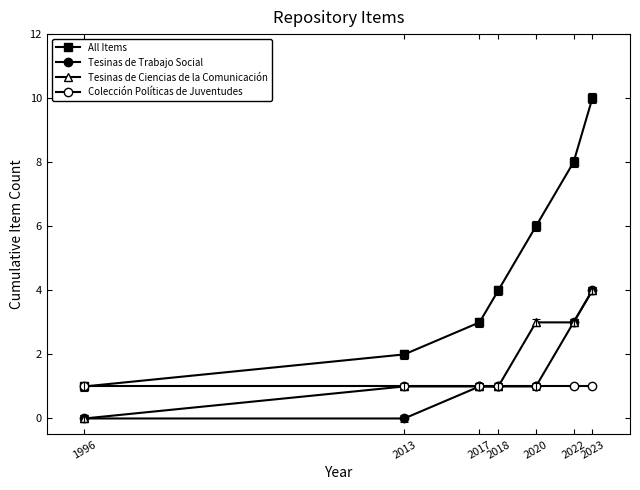

True or false: Tesinas de Ciencias de la Comunicación has more than 2 interior local peaks.

False